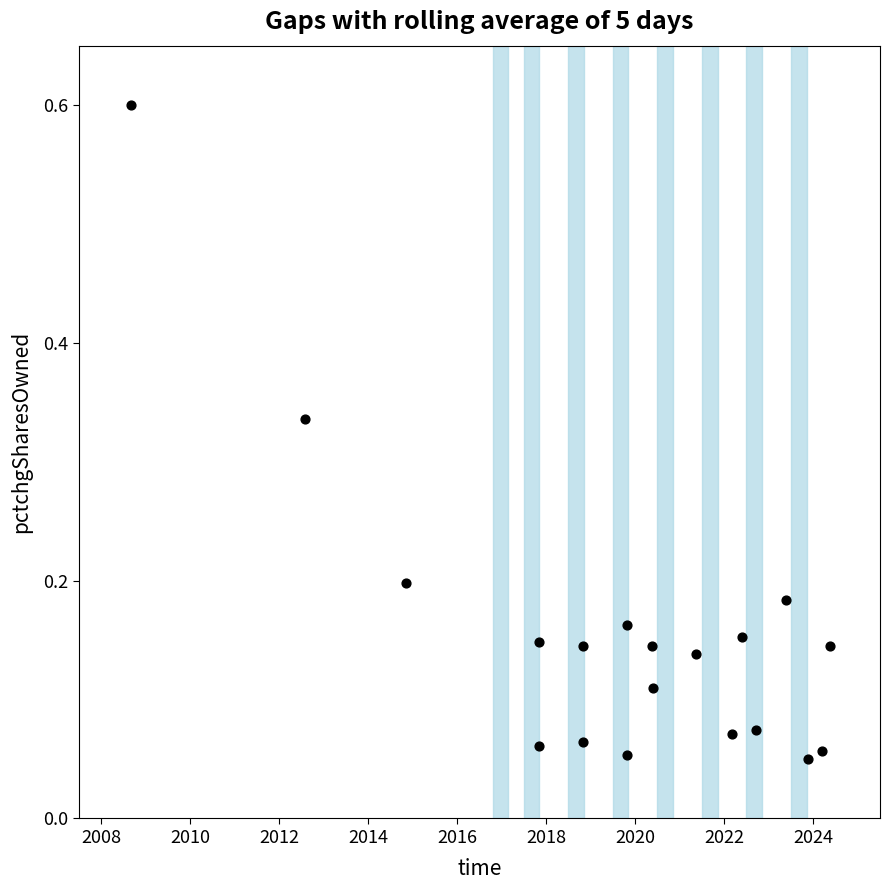

What is the range of X values (max minus min)?

15.7